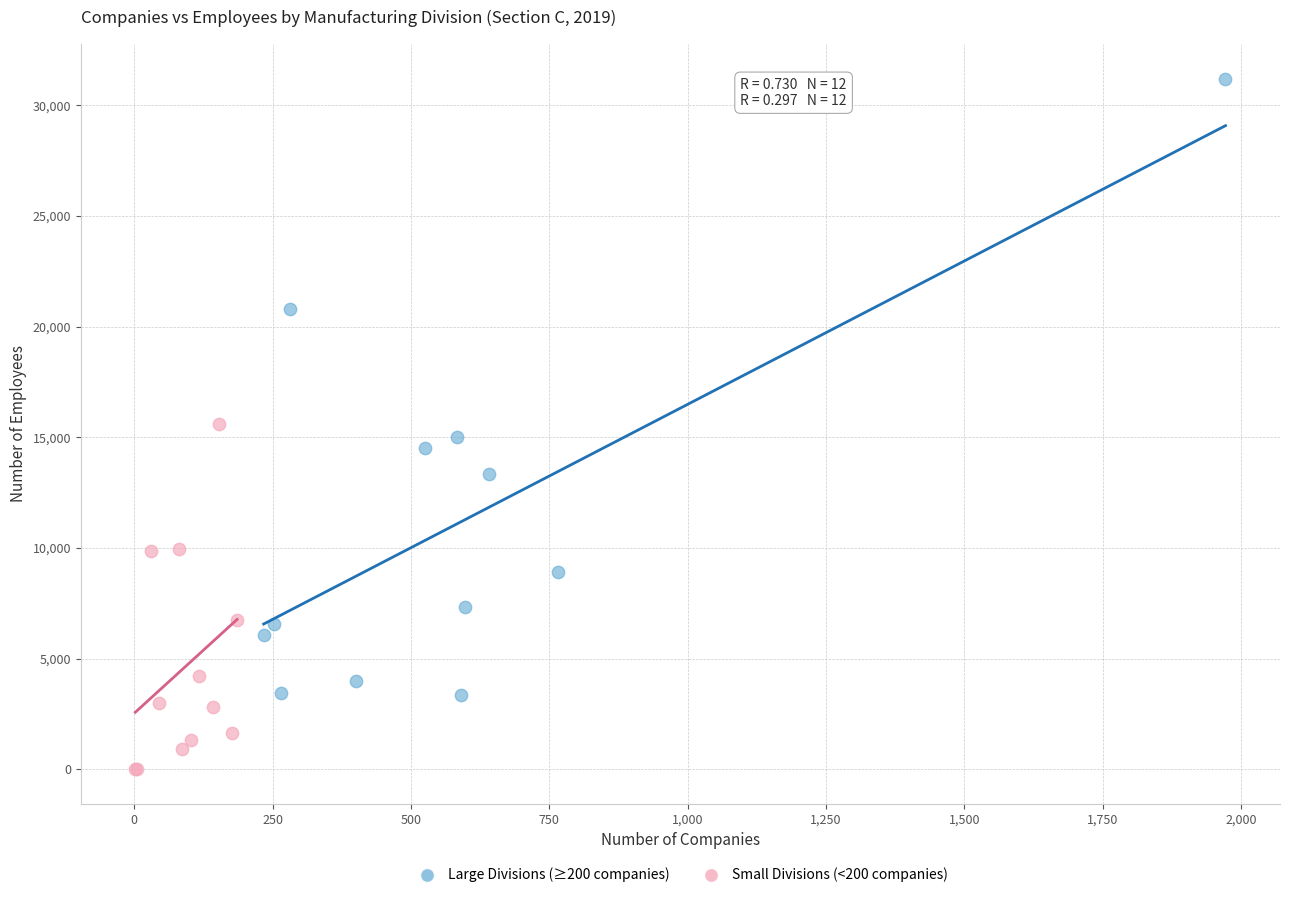

Which series contains the lowest Y value?

Small Divisions (<200 companies)